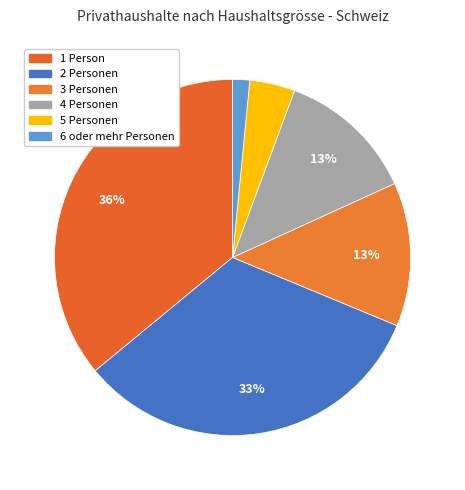

To the nearest percent, what is the difference between the largest and smallest slice percentages?

34%